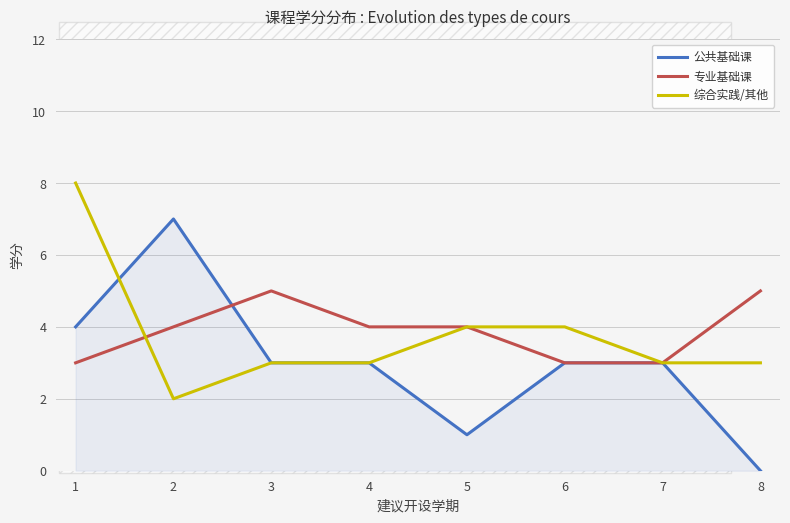

Is it true that 综合实践/其他 equals 2 at 4?

False